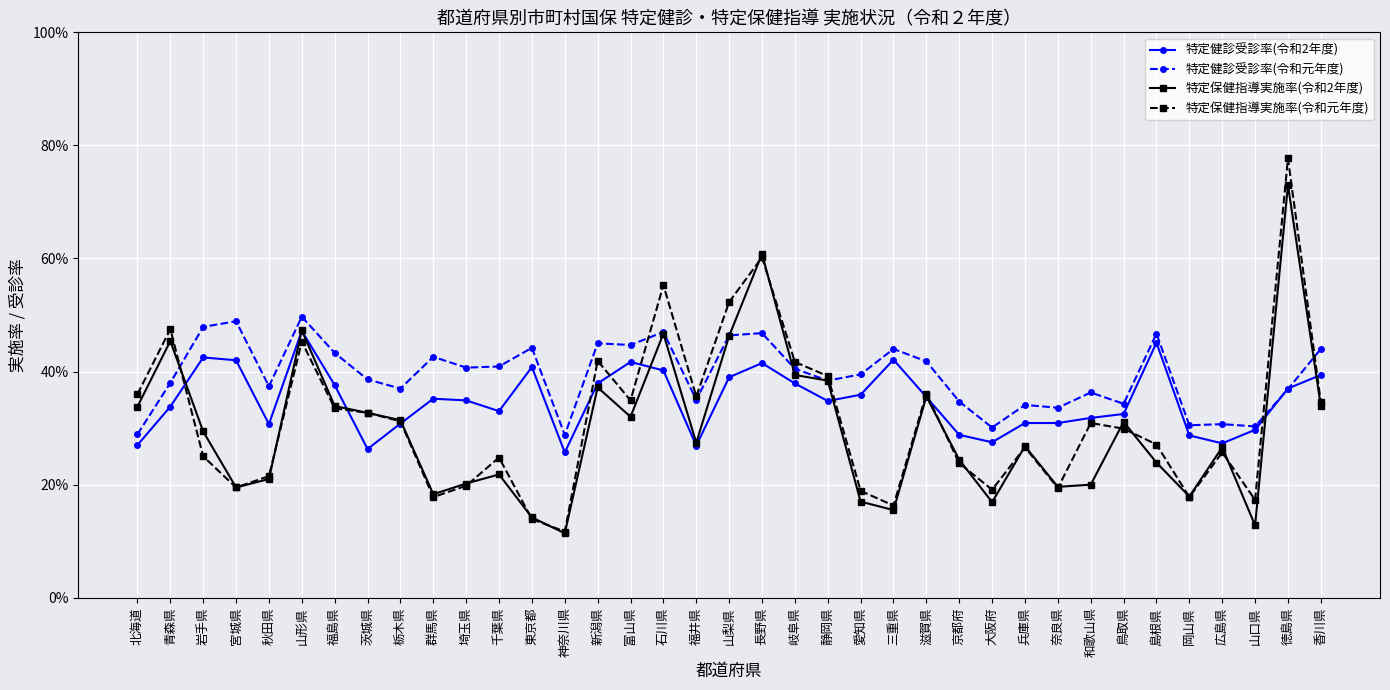

What is the difference between the second highest and minimum values in the 特定健診受診率(令和2年度) series?

0.2